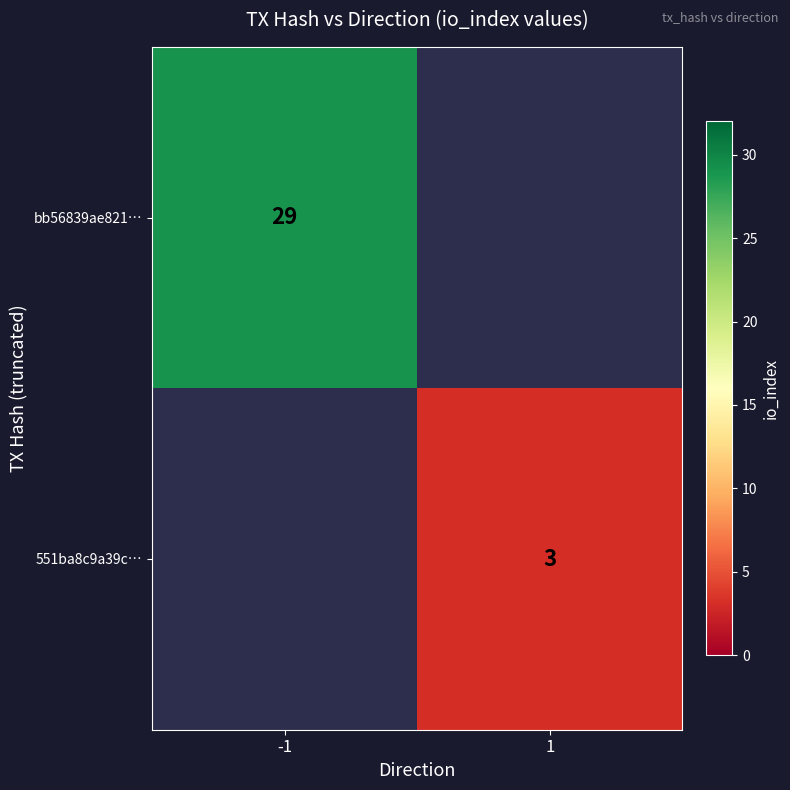

Is the value of 551ba8c9a39c… at 1 greater than the value of bb56839ae821… at -1?

No